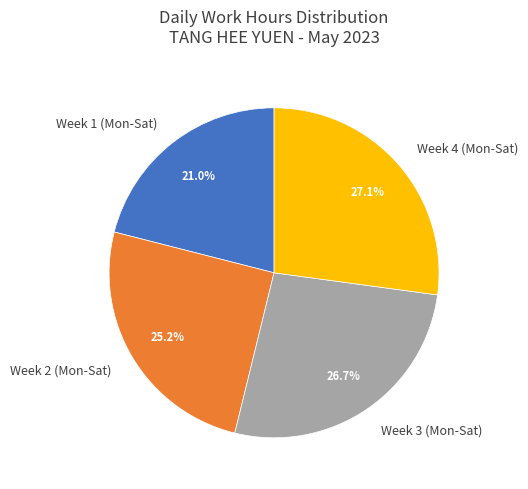

To the nearest percent, what is the difference between the largest and smallest slice percentages?

6%